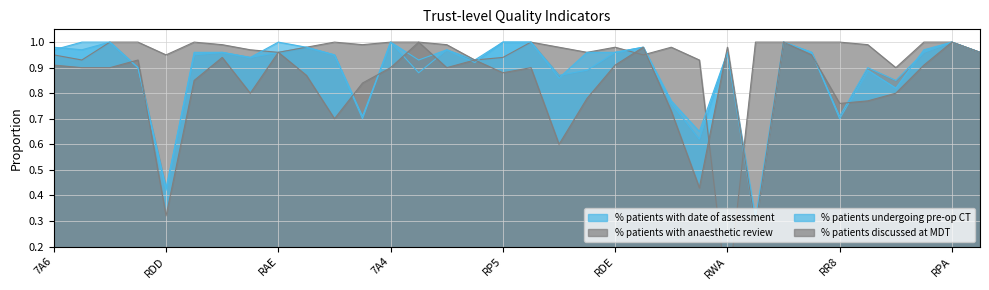

Which series has the largest total across all categories?

% patients with anaesthetic review